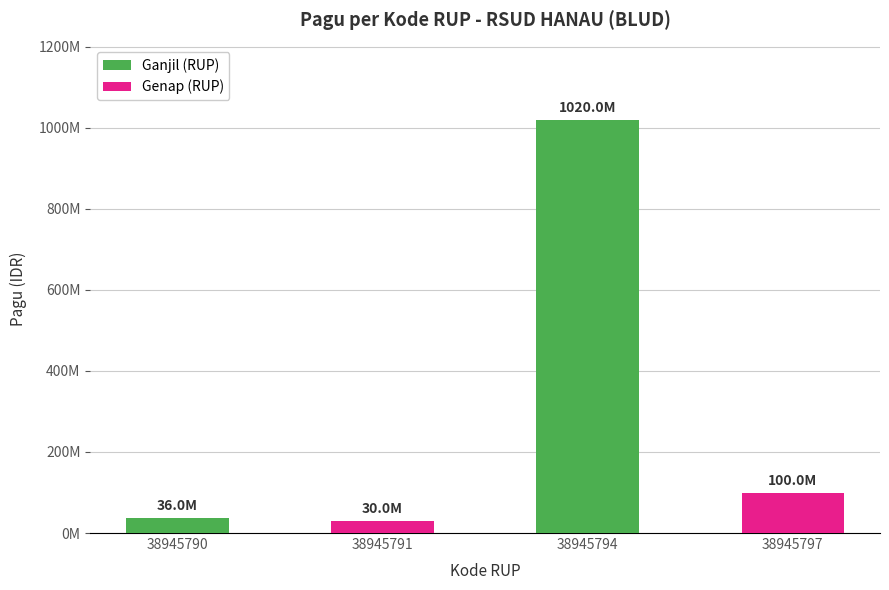

Reading right to left, list all the values displayed in this chart.

38945797=100000000	38945794=1020000000	38945791=30000000	38945790=36000000